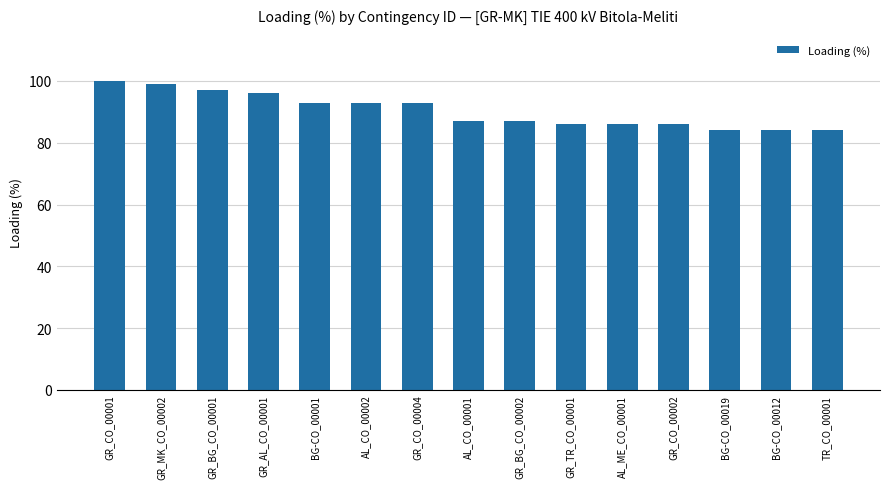

Reading left to right, what are all the values shown in this chart?

GR_CO_00001=100	GR_MK_CO_00002=99	GR_BG_CO_00001=97	GR_AL_CO_00001=96	BG-CO_00001=93	AL_CO_00002=93	GR_CO_00004=93	AL_CO_00001=87	GR_BG_CO_00002=87	GR_TR_CO_00001=86	AL_ME_CO_00001=86	GR_CO_00002=86	BG-CO_00019=84	BG-CO_00012=84	TR_CO_00001=84